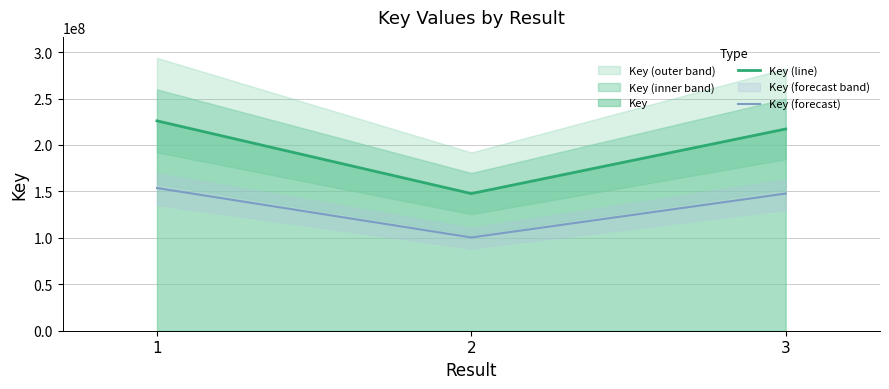

Where does the Key (line) series first go above 217189562?

1